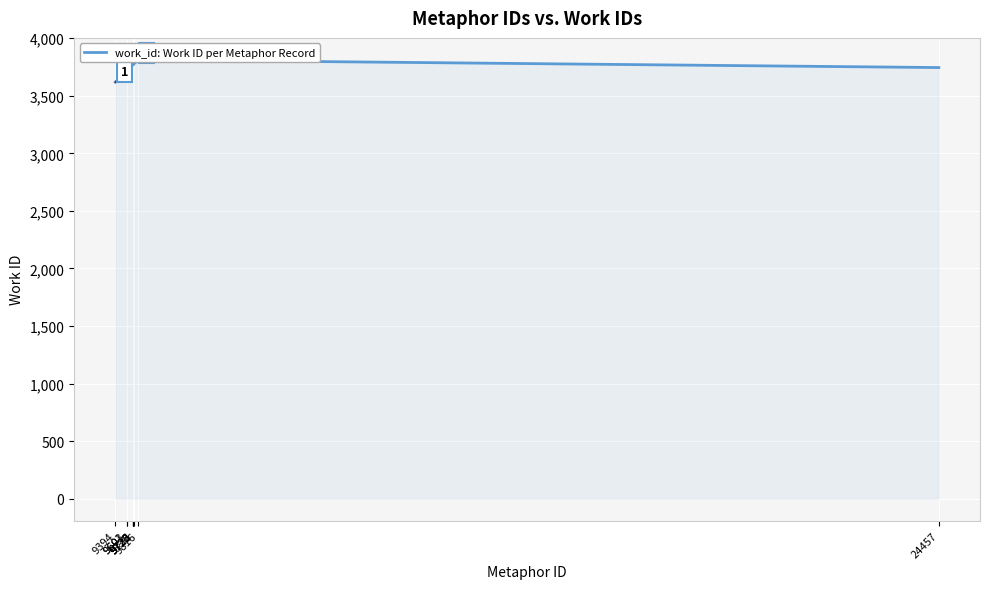

Reading right to left, list all the values displayed in this chart.

24457=3745	9816=3812	9732=3776	9726=3772	9725=3772	9723=3772	9722=3772	9603=3711	9601=3709	9394=3618